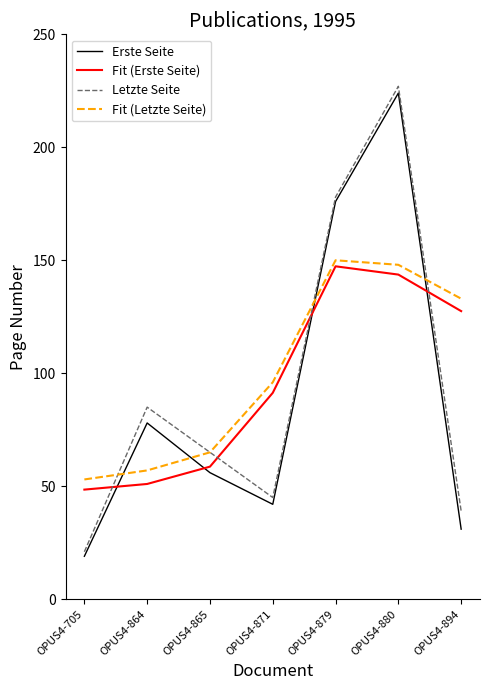

What is the difference between the maximum and minimum values in the Erste Seite series?

205.0